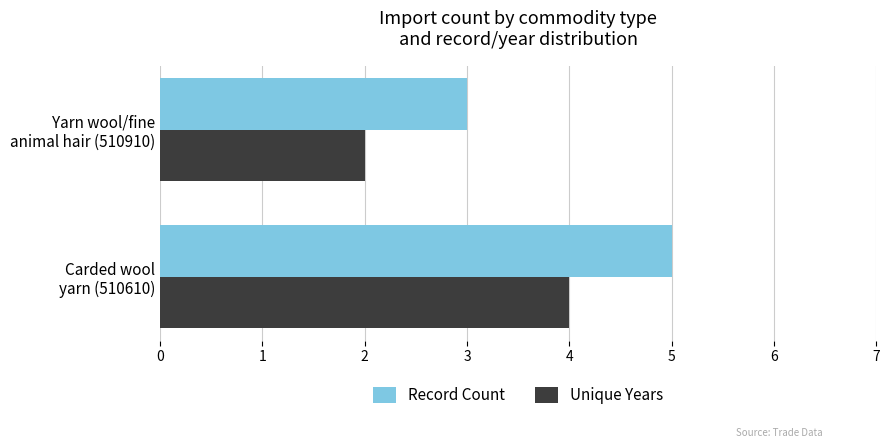

How many Record Count values are between 3 and 5?

2